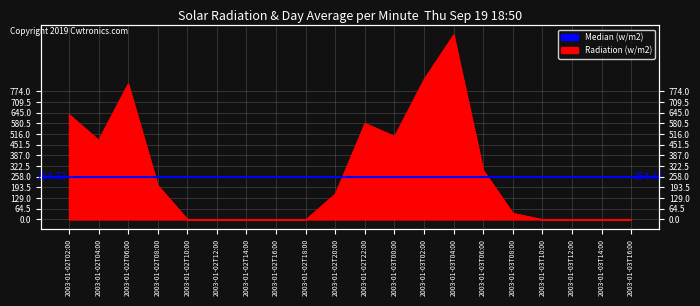

The chart shows a value of 581.2 at 2003-01-02T22:00. True or false?

True